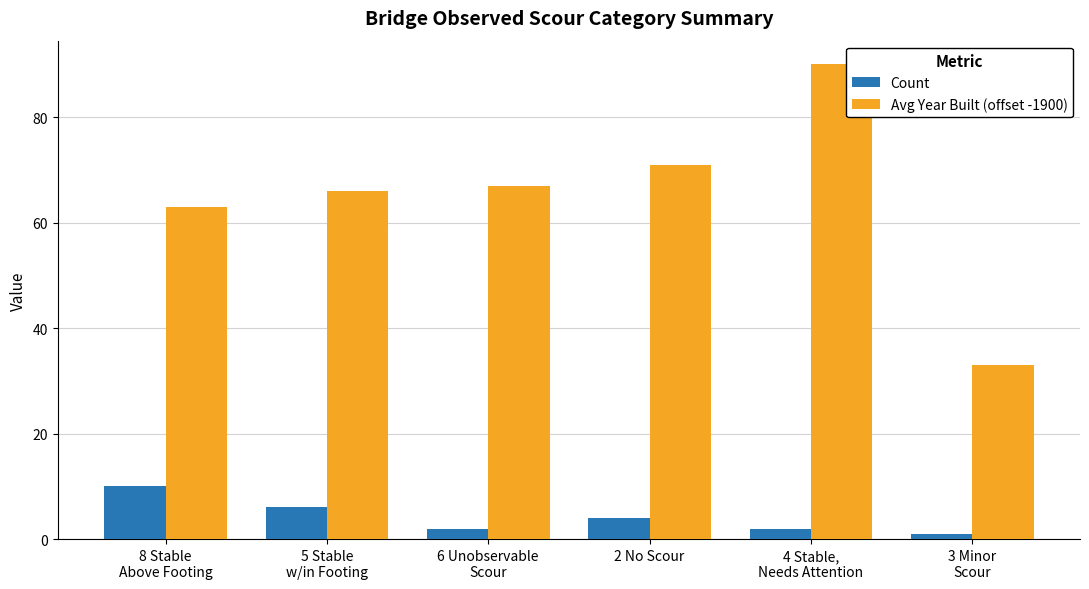

What is the label of the 2nd bar from the left?

5 Stable
w/in Footing